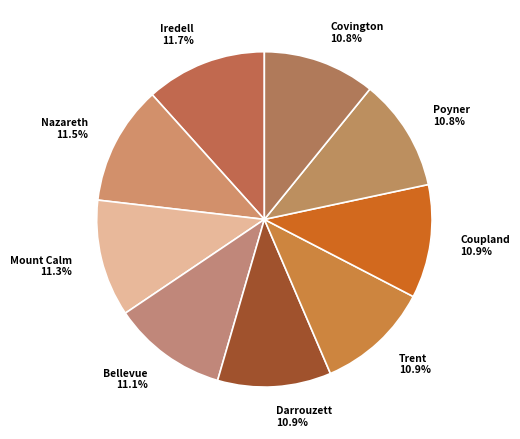

Count the number of slices in the pie.

9